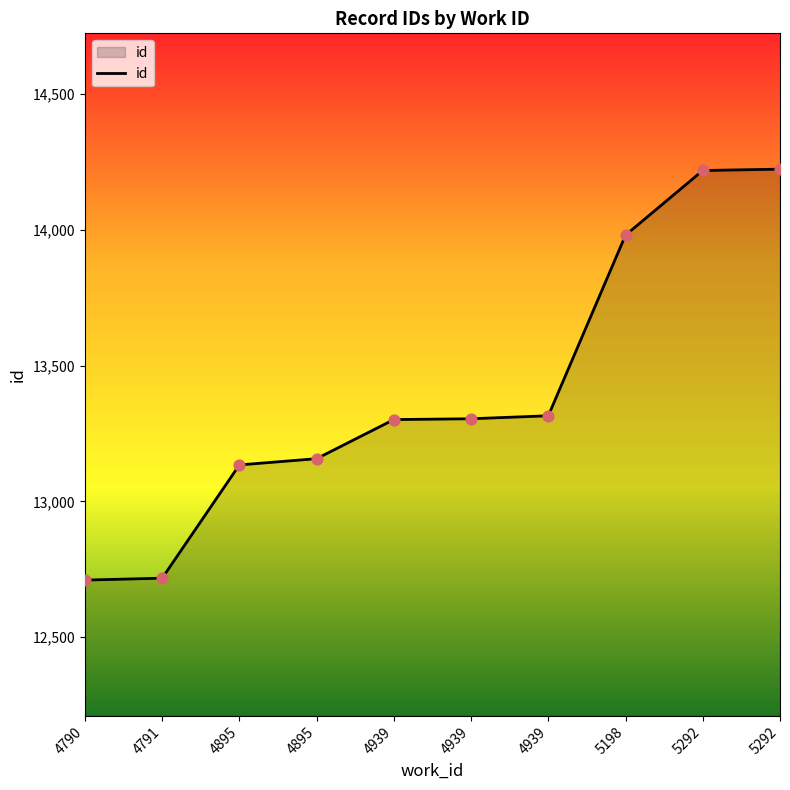

What is the change in value from 4895 to 4895?

+23